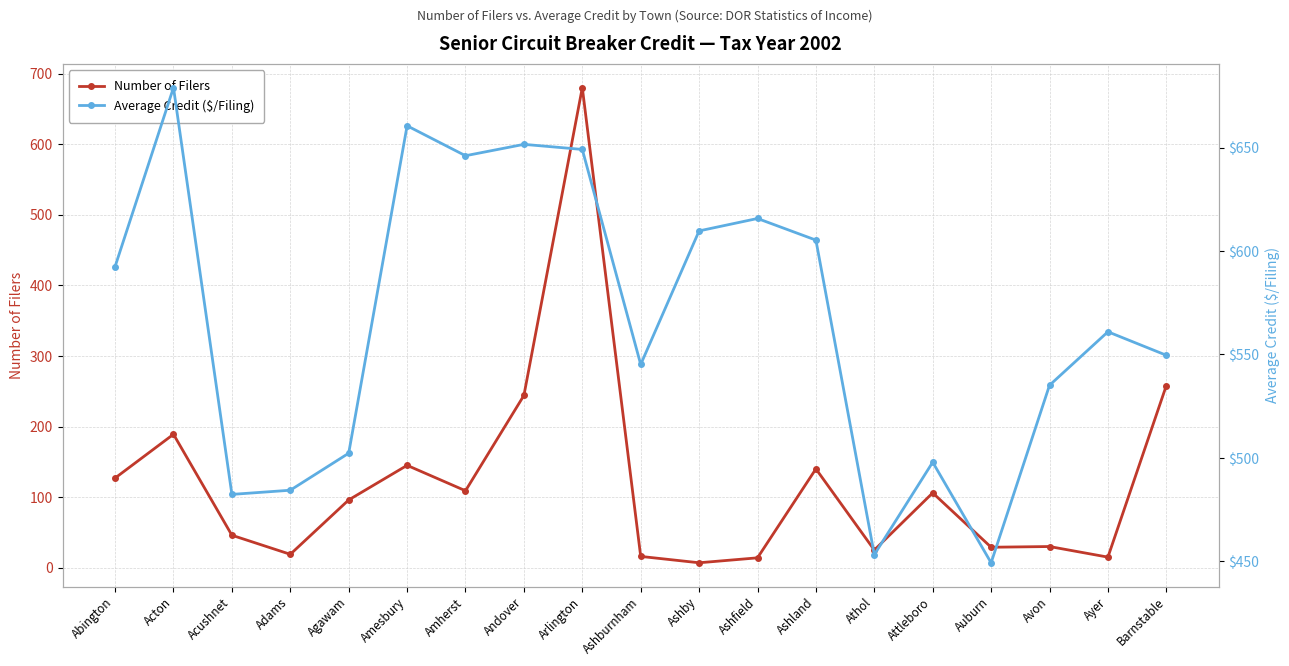

Which series has the widest spread of values?

Number of Filers